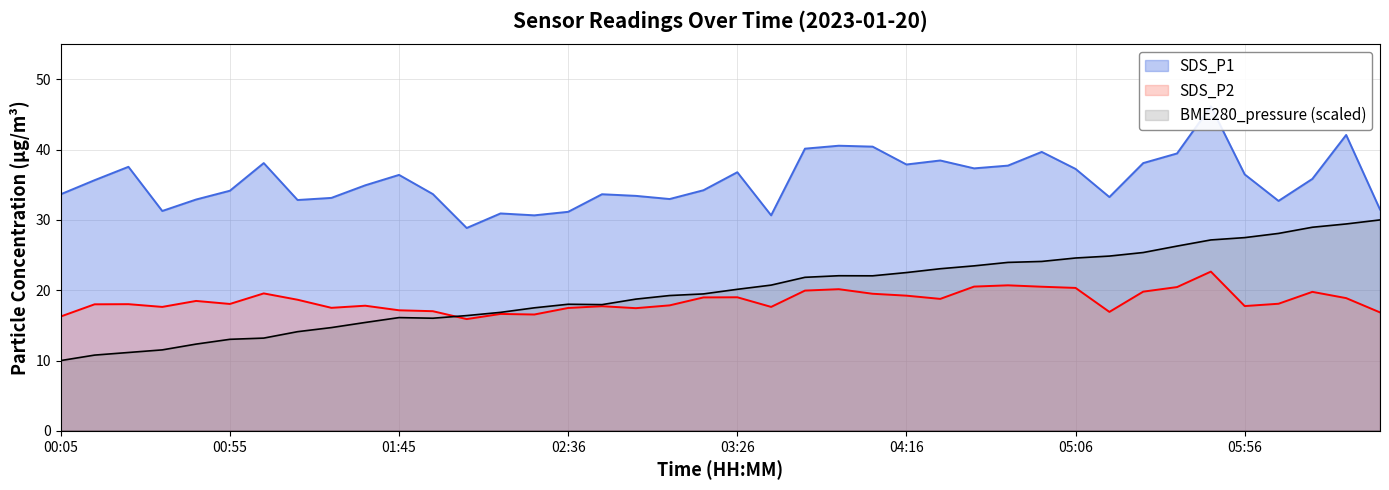

What is the difference between the second highest and minimum values in the SDS_P2 series?

4.8